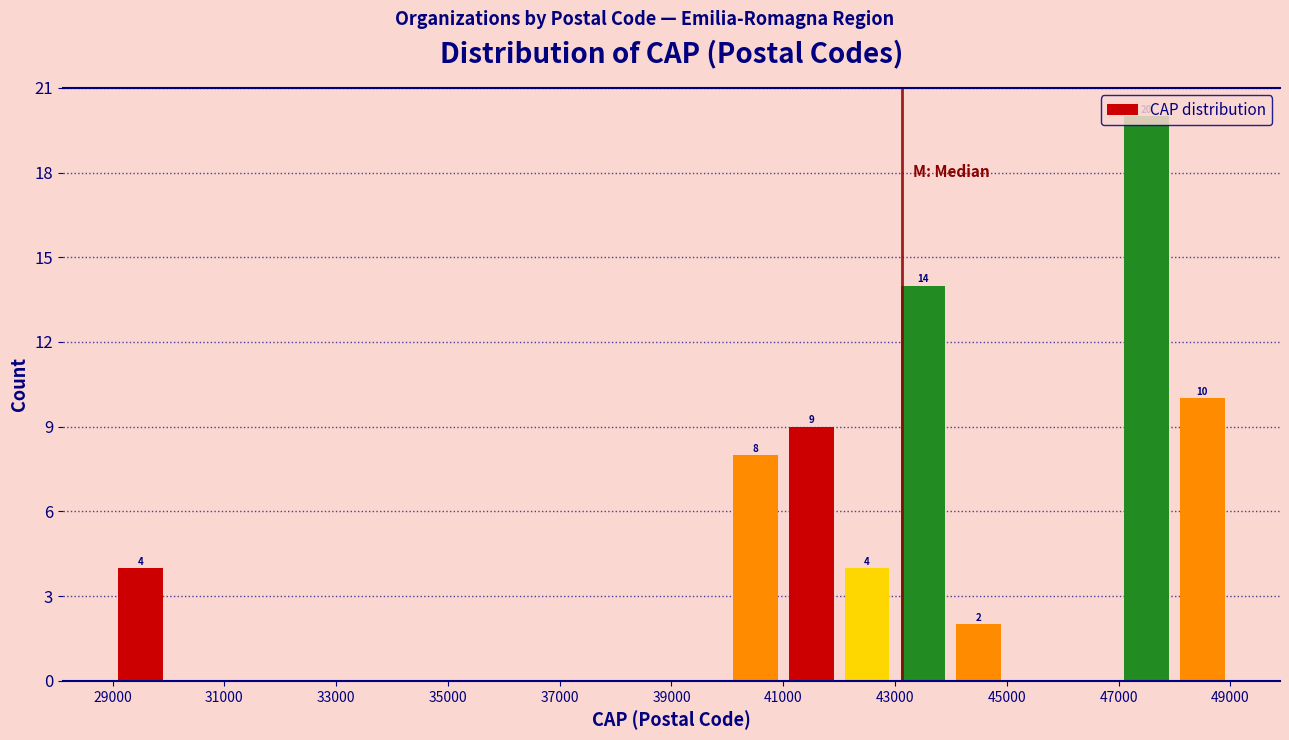

Over which range of the x-axis is the bar tallest?

47000 to 48000